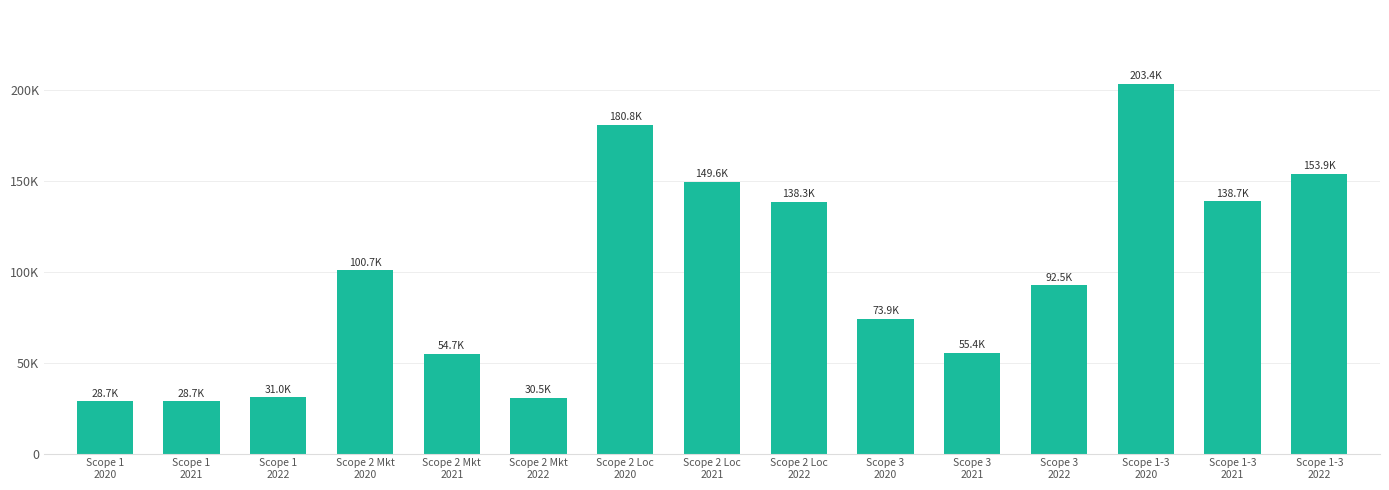

Reading left to right, extract all data points from this chart.

28713.6	28698.7	30953.2	100721.7	54688.8	30490.0	180825.6	149599.4	138338.5	73916.3	55359.0	92467.1	203351.6	138746.5	153910.3